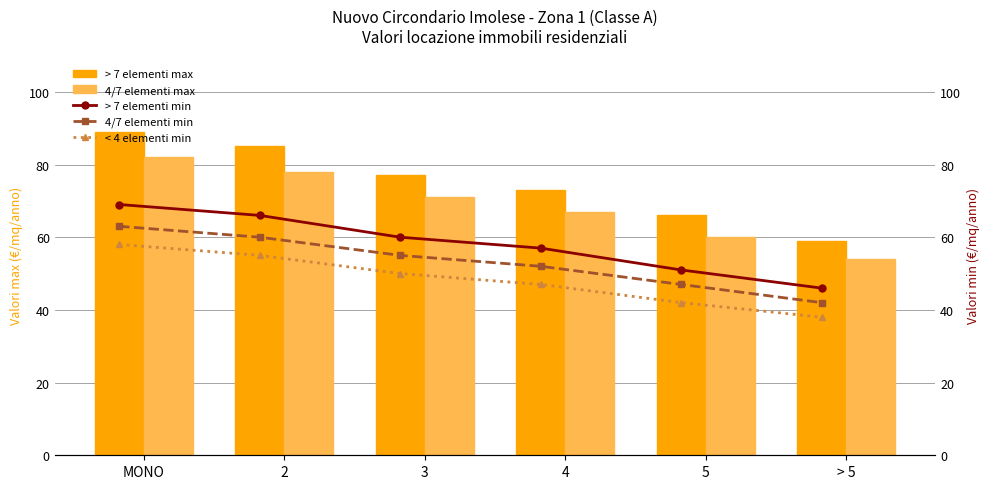

How many 4/7 elementi min values are between 47 and 60?

4